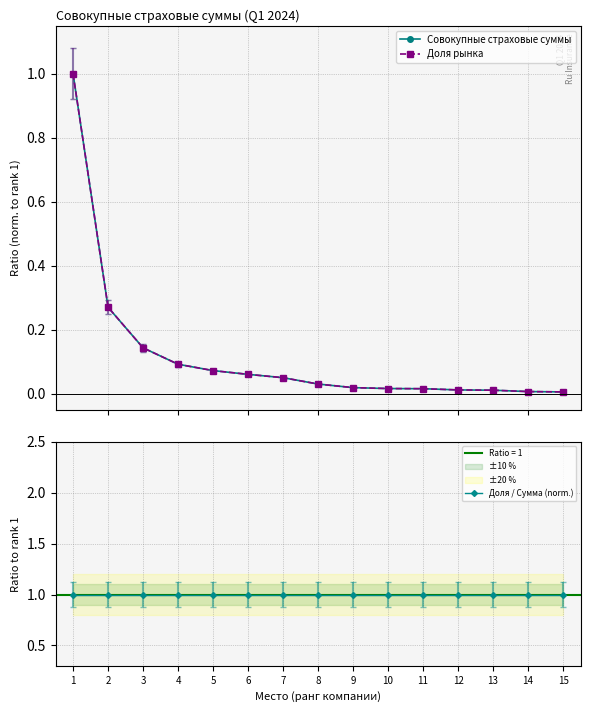

Is the value of Доля / Сумма (norm.) at 2 greater than the value of Совокупные страховые суммы at 10?

Yes